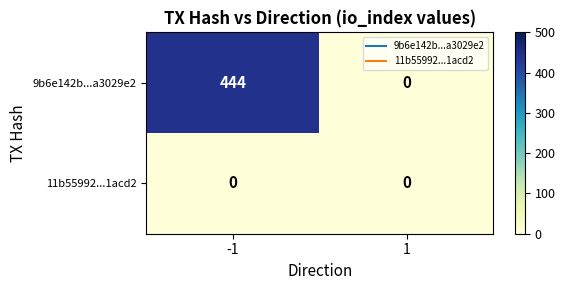

Rank the series by their average value, from lowest to highest.

11b55992...1acd2, 9b6e142b...a3029e2